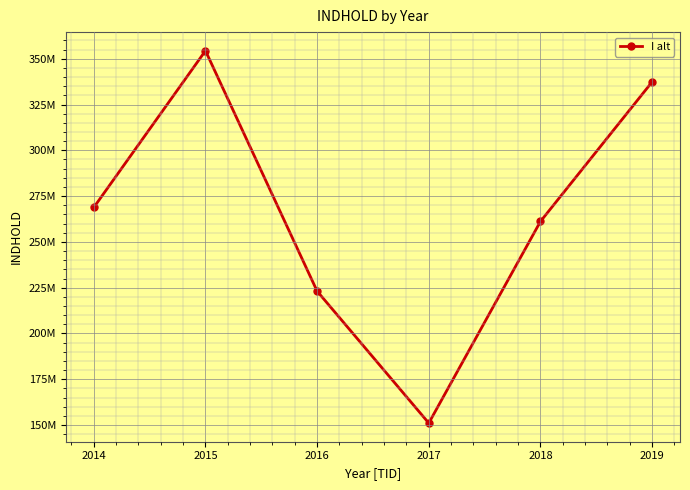

True or false: there are more than 0 points higher than both neighbors.

True